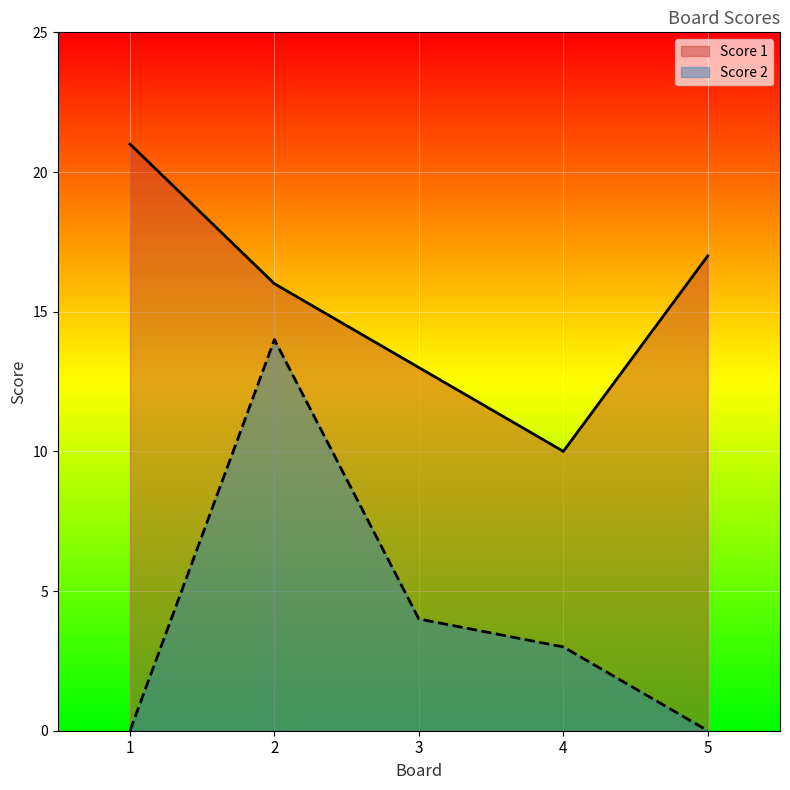

Which has a higher value, 4 or 3?

3